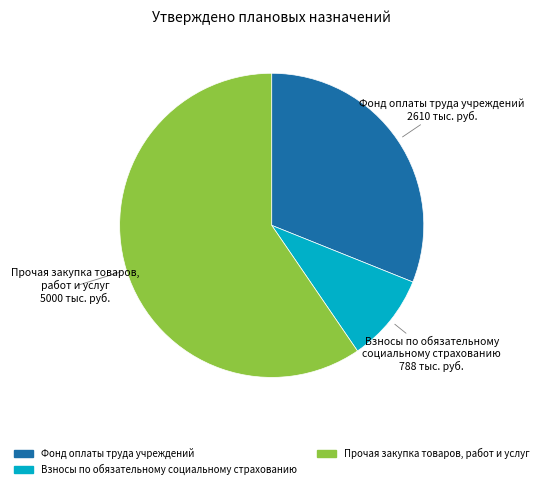

Do Фонд оплаты труда учреждений and Взносы по обязательному социальному страхованию together represent more than half of the pie?

No